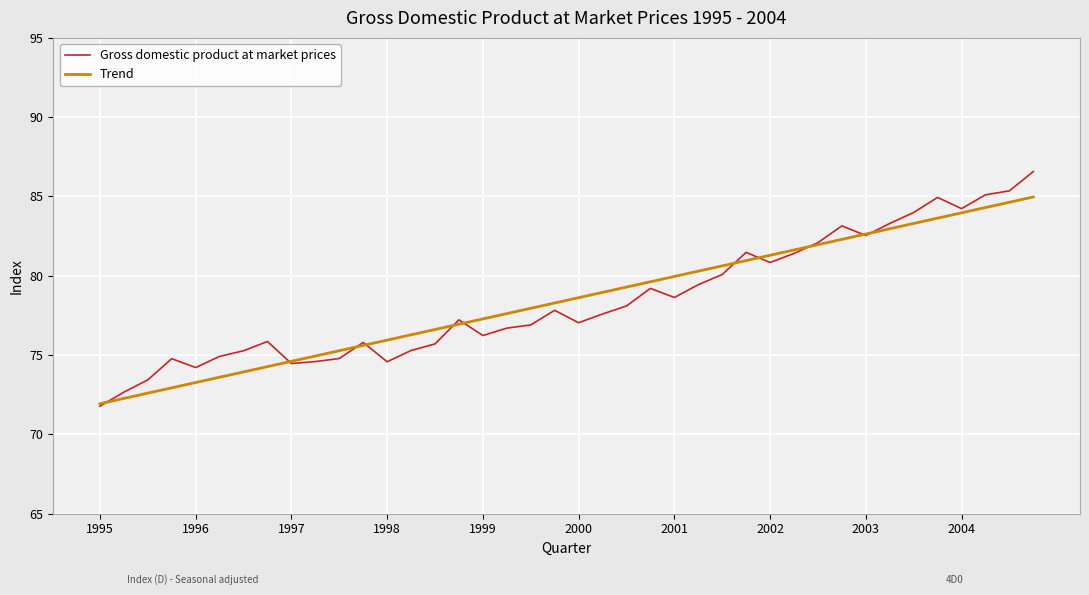

What is the maximum value shown in the chart?

86.6